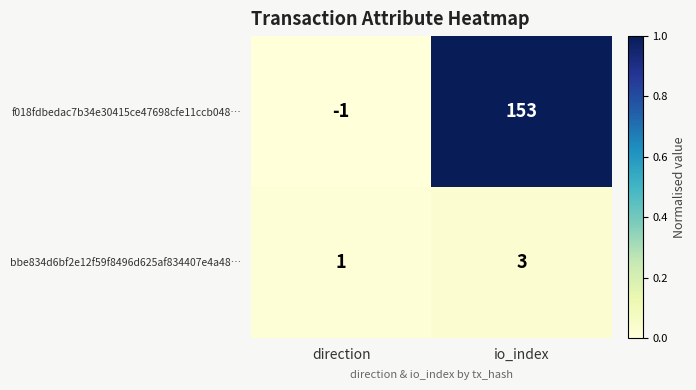

List the series in order of their overall mean, highest first.

f018fdbedac7b34e30415ce47698cfe11ccb048…, bbe834d6bf2e12f59f8496d625af834407e4a48…